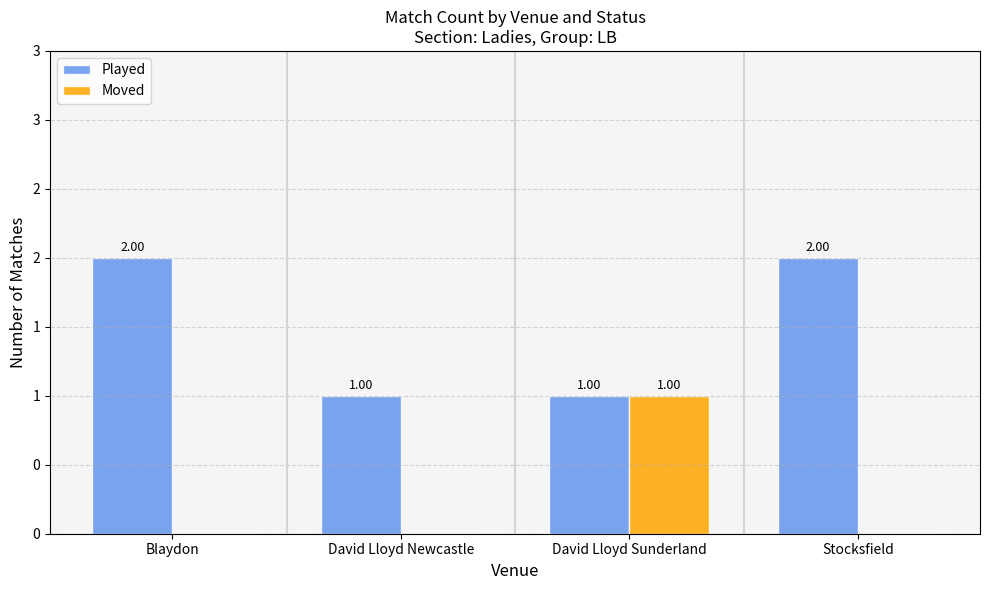

At which label does Played reach its minimum?

David Lloyd Newcastle